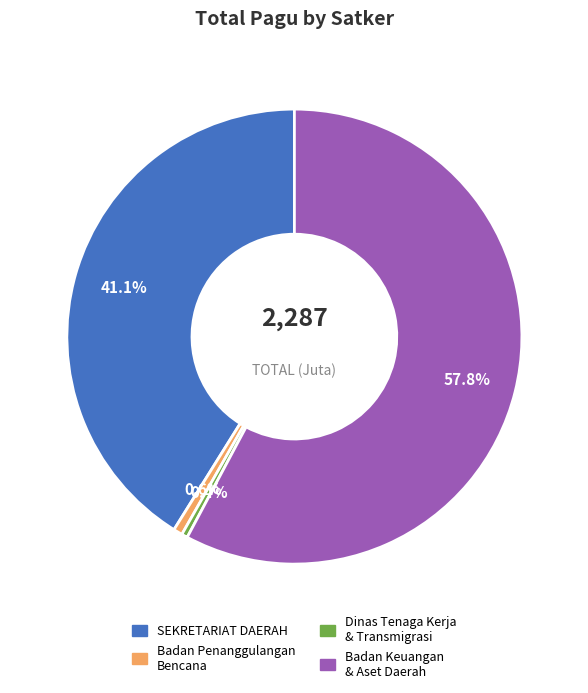

Is there any slice that represents more than half of the pie?

Yes